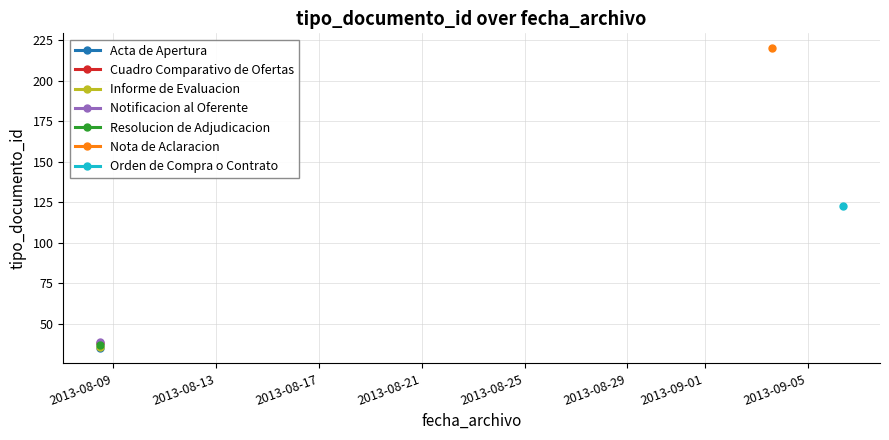

Rank the categories by value from lowest to highest.

2013-08-08 12:16:34, 2013-08-08 12:16:34, 2013-08-08 12:16:34, 2013-08-08 12:16:34, 2013-08-08 12:16:34, 2013-09-06 08:57:04, 2013-09-03 14:49:19